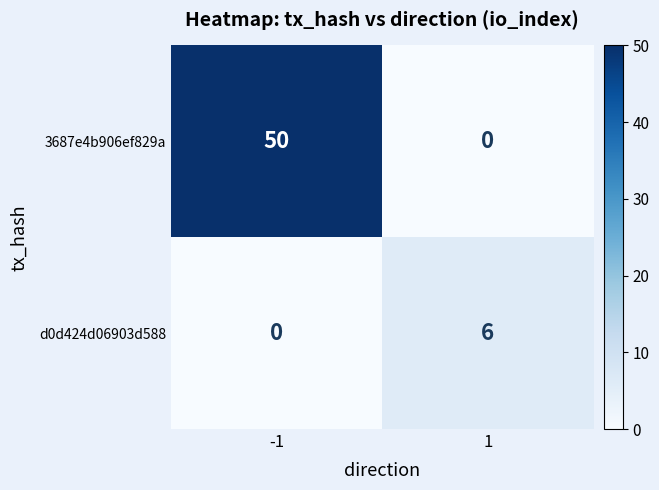

Is it true that d0d424d06903d588 equals -3 at -1?

False